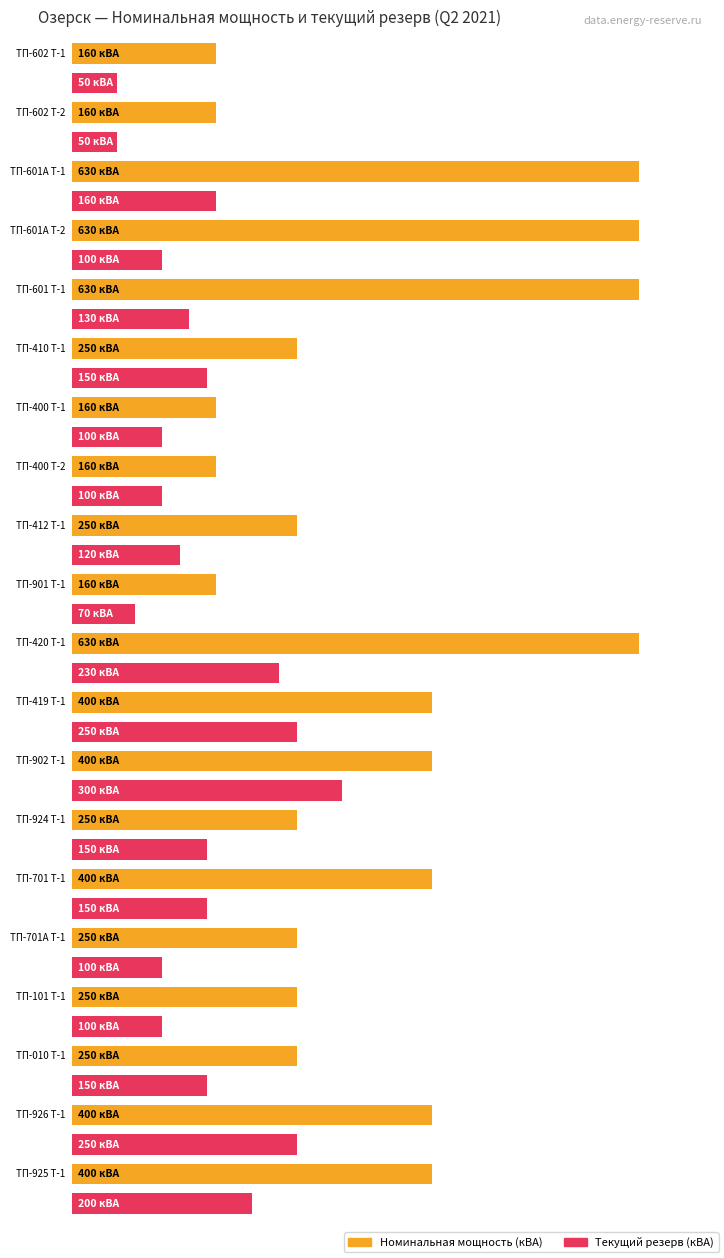

How many bars are there in each group?

2